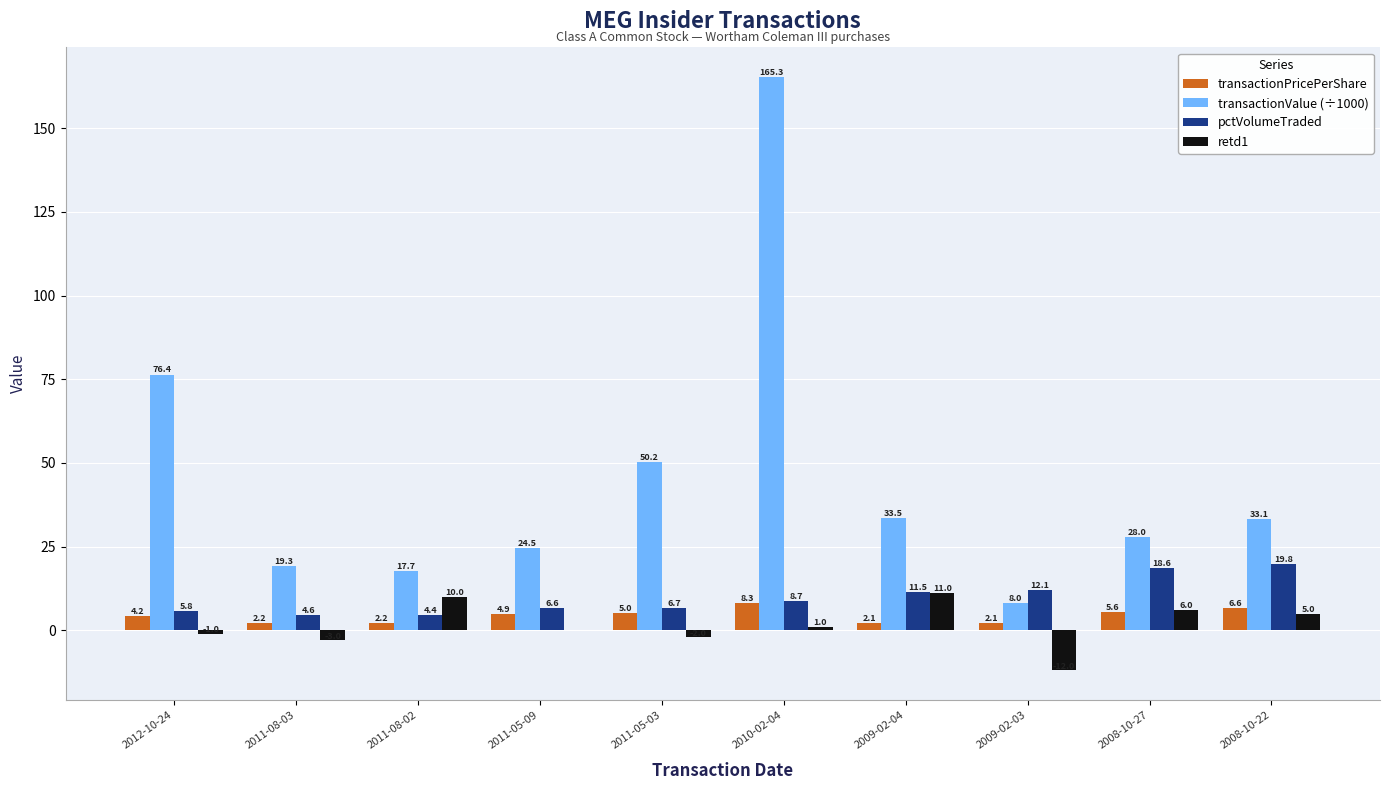

Reading right to left, extract all data points from this chart.

transactionPricePerShare: 6.6	5.6	2.1	2.1	8.3	5.0	4.9	2.2	2.2	4.2
transactionValue (÷1000): 33.1	28.0	8.0	33.5	165.3	50.2	24.5	17.7	19.3	76.4
pctVolumeTraded: 19.8	18.6	12.1	11.5	8.7	6.7	6.6	4.4	4.6	5.8
retd1: 5.0	6.0	-12.0	11.0	1.0	-2.0	0.0	10.0	-3.0	-1.0